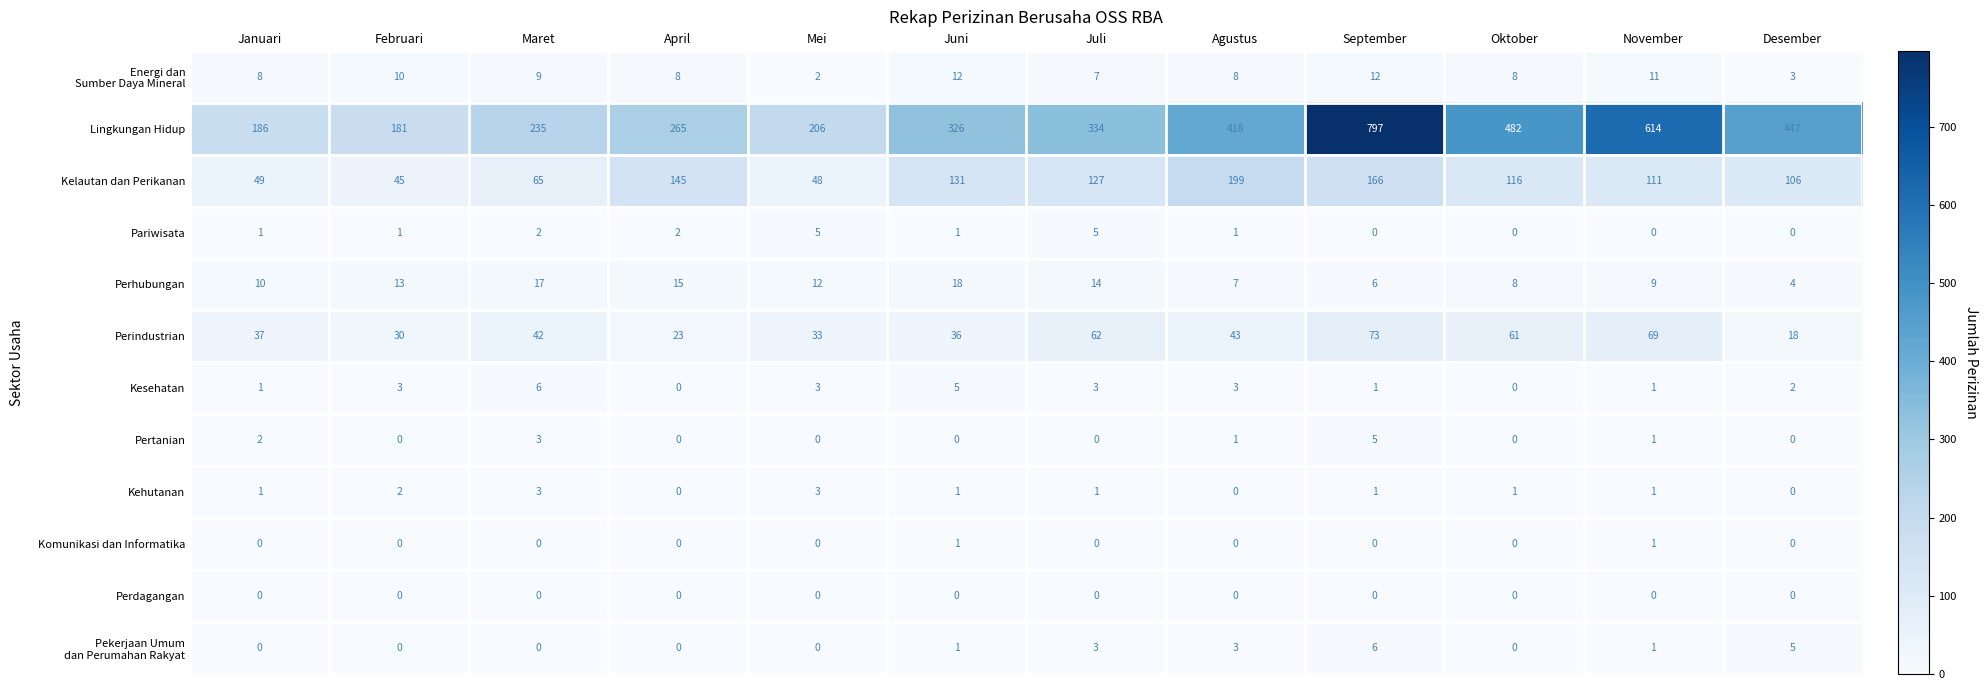

At which category is the sum across all series the highest?

September